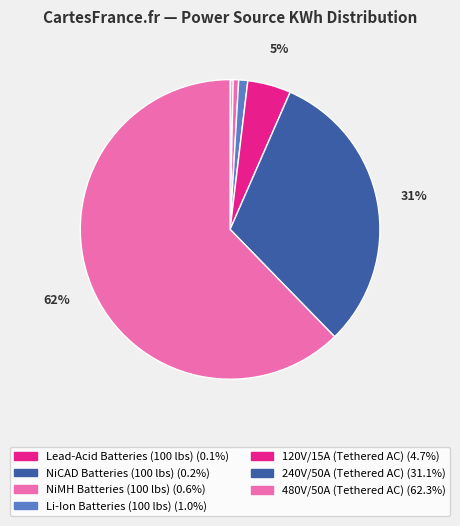

Is 480V/50A (Tethered AC) the majority of the pie?

Yes